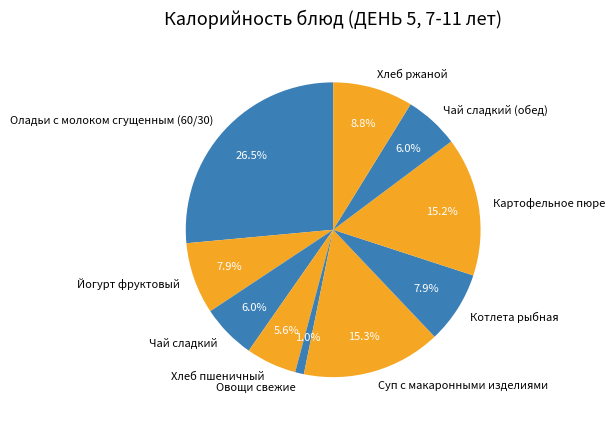

Which has a higher value, Суп с макаронными изделиями or Котлета рыбная?

Суп с макаронными изделиями